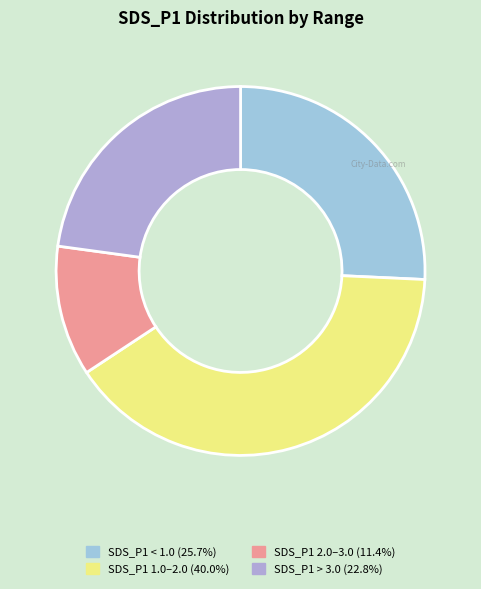

How many slices are in this pie chart?

4